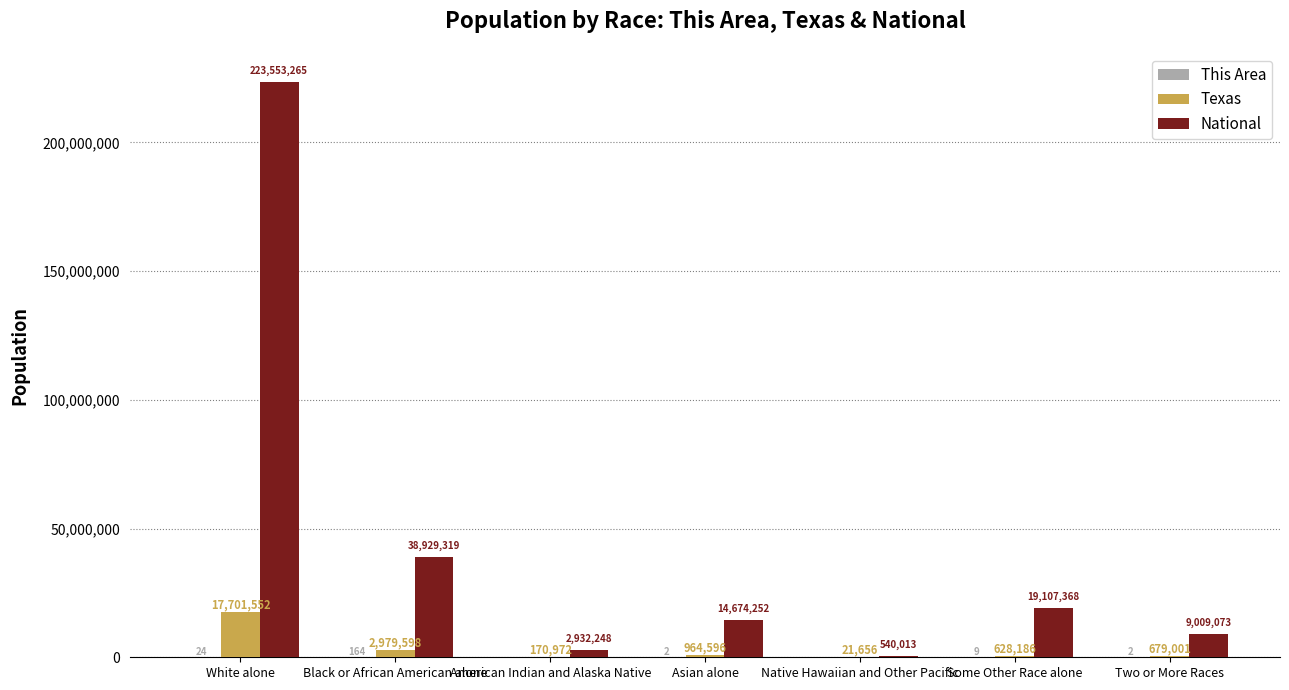

Between American Indian and Alaska Native and Native Hawaiian and Other Pacific, which series saw the biggest shift?

National